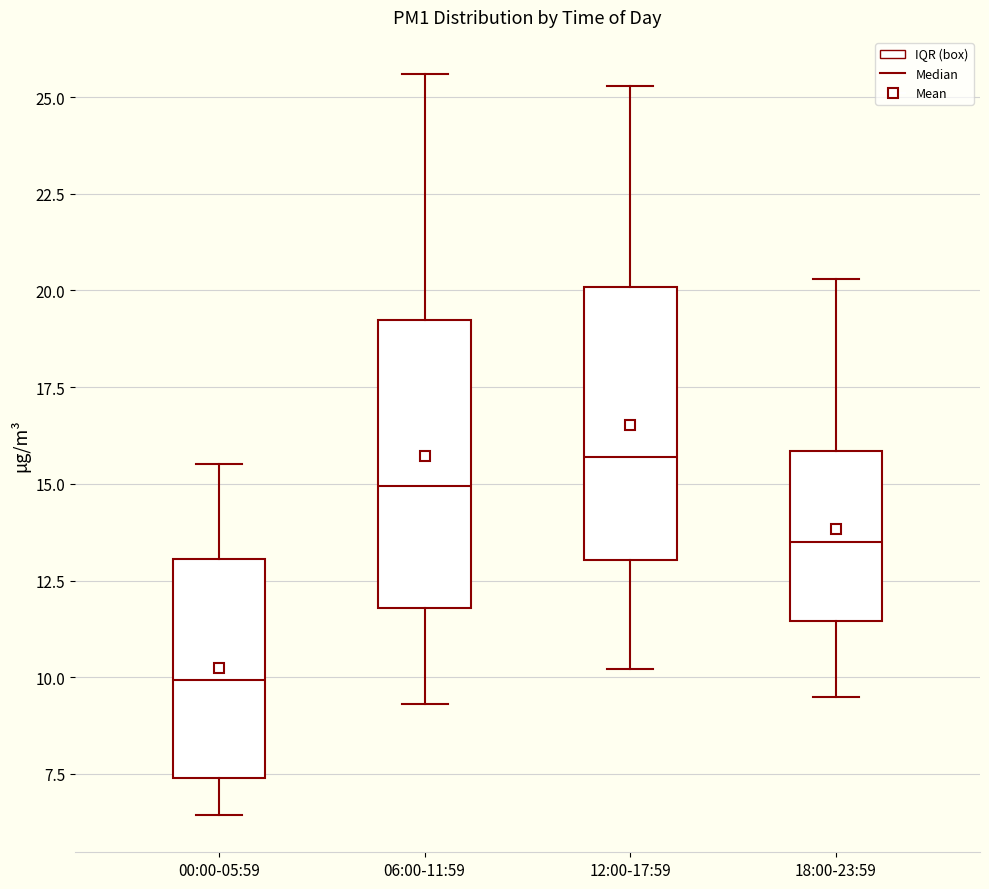

Reading left to right, read every box against the y-axis: the position of its median line, the range the box covers, and the ends of its whiskers. The values are not printed on the chart, so give them approximately, as read against the axis.

00:00-05:59: median 10.0, box 7.5 to 13.0, whiskers 6.5 to 15.5
06:00-11:59: median 15.0, box 12.0 to 19.0, whiskers 9.5 to 25.5
12:00-17:59: median 15.5, box 13.0 to 20.0, whiskers 10.0 to 25.5
18:00-23:59: median 13.5, box 11.5 to 16.0, whiskers 9.5 to 20.5